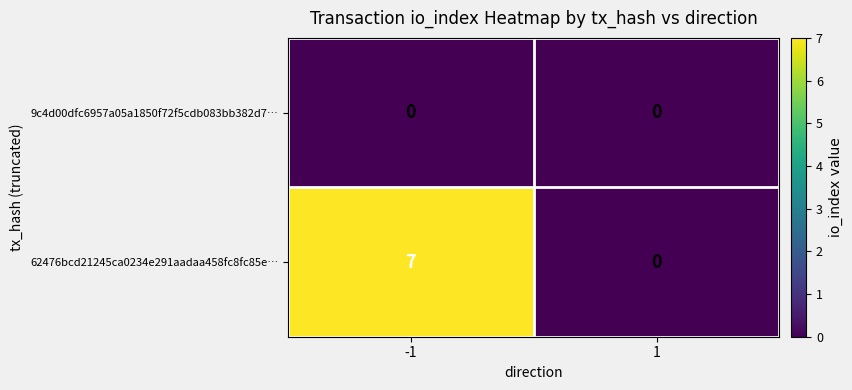

Reading right to left, list all the values displayed in this chart.

9c4d00dfc6957a05a1850f72f5cdb083bb382d7…: 1=0	-1=0
62476bcd21245ca0234e291aadaa458fc8fc85e…: 1=0	-1=7